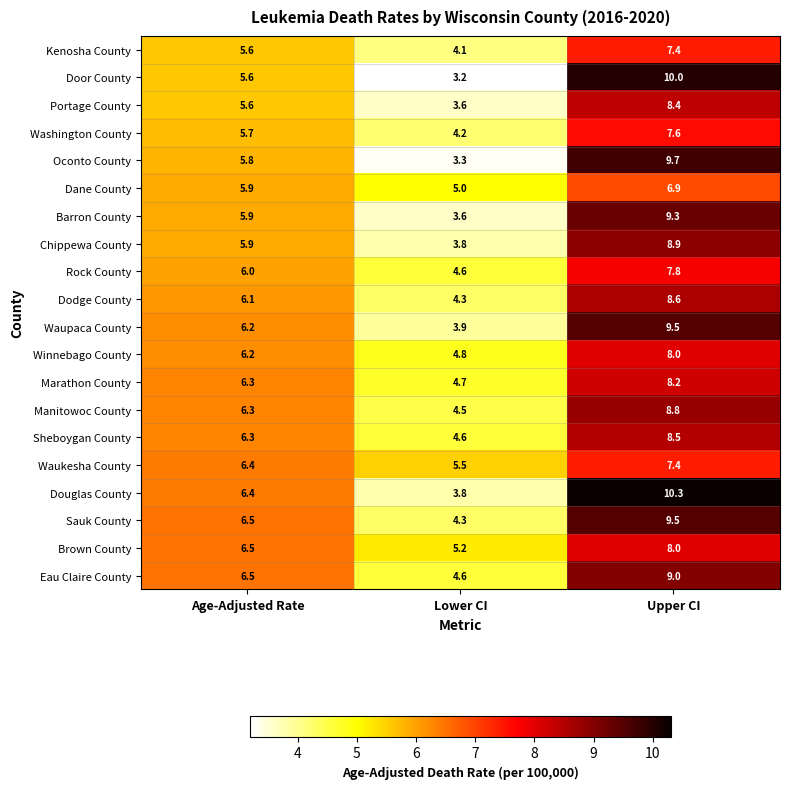

The Dodge County series shows 10.6 at Age-Adjusted Rate. True or false?

False